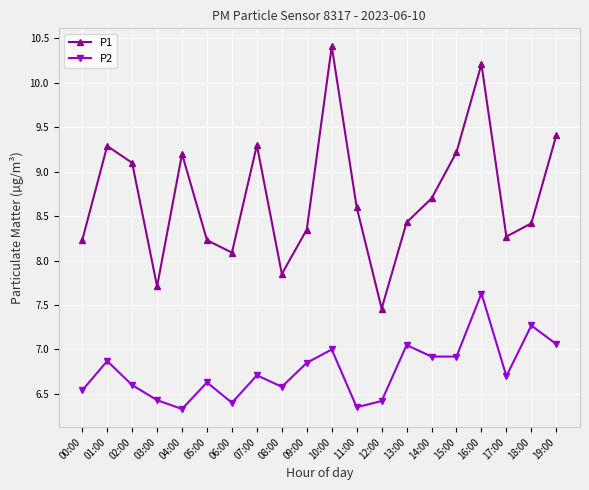

What are all the series names shown in the legend?

P1, P2